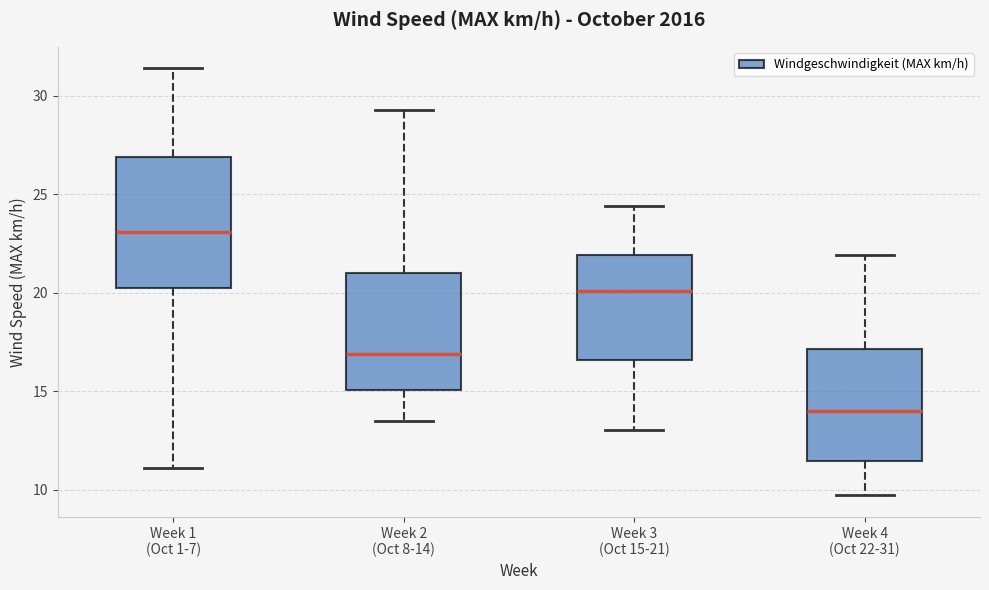

Which box has the highest median line?

Week 1 (Oct 1-7)